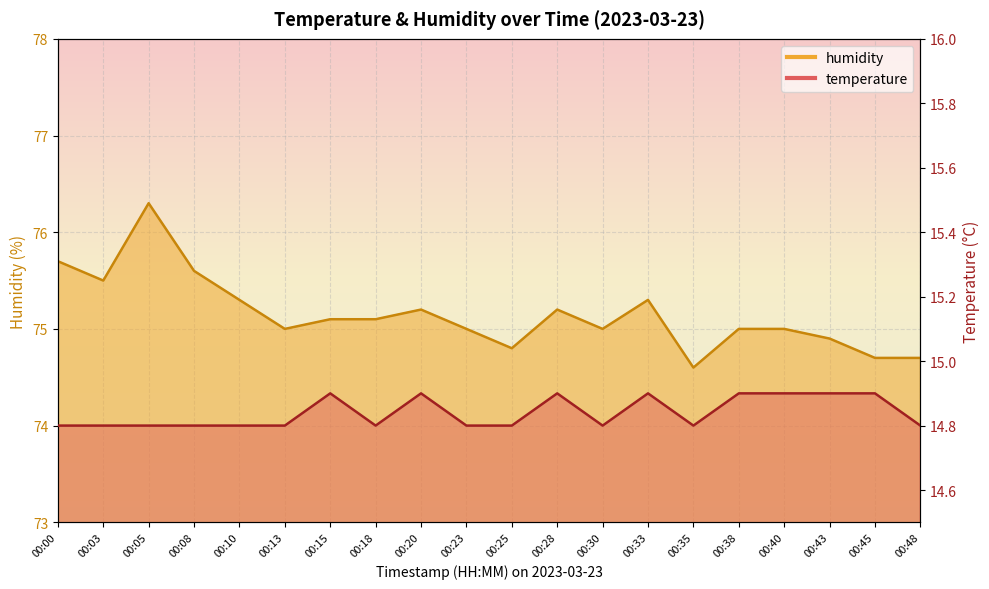

Count the number of categories in the chart.

20